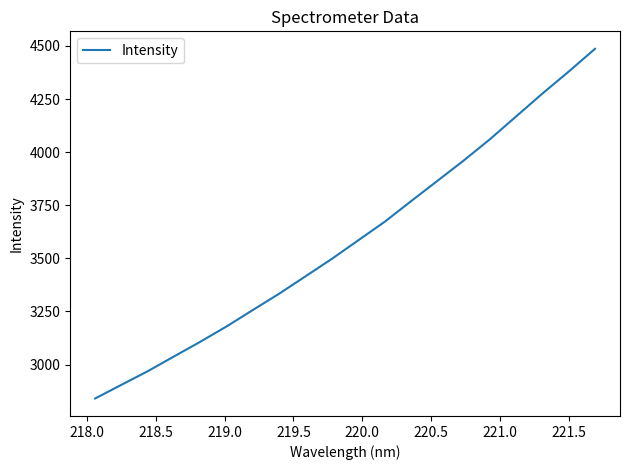

How many lines are shown in the chart?

1